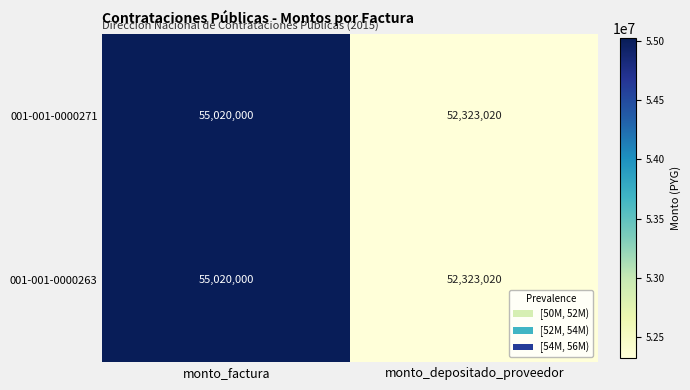

Reading right to left, transcribe all the data shown in this chart.

001-001-0000271: monto_depositado_proveedor=52323020	monto_factura=55020000
001-001-0000263: monto_depositado_proveedor=52323020	monto_factura=55020000